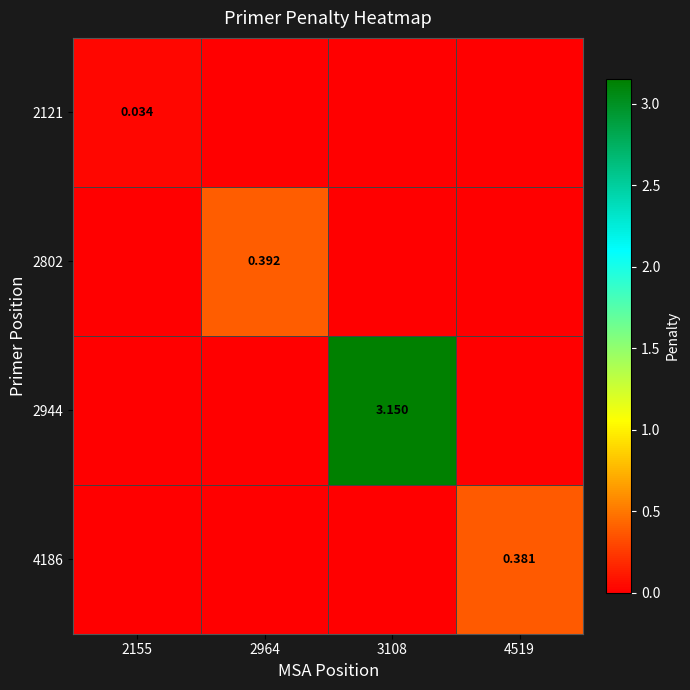

What is the sum of all 4186 values?

0.4